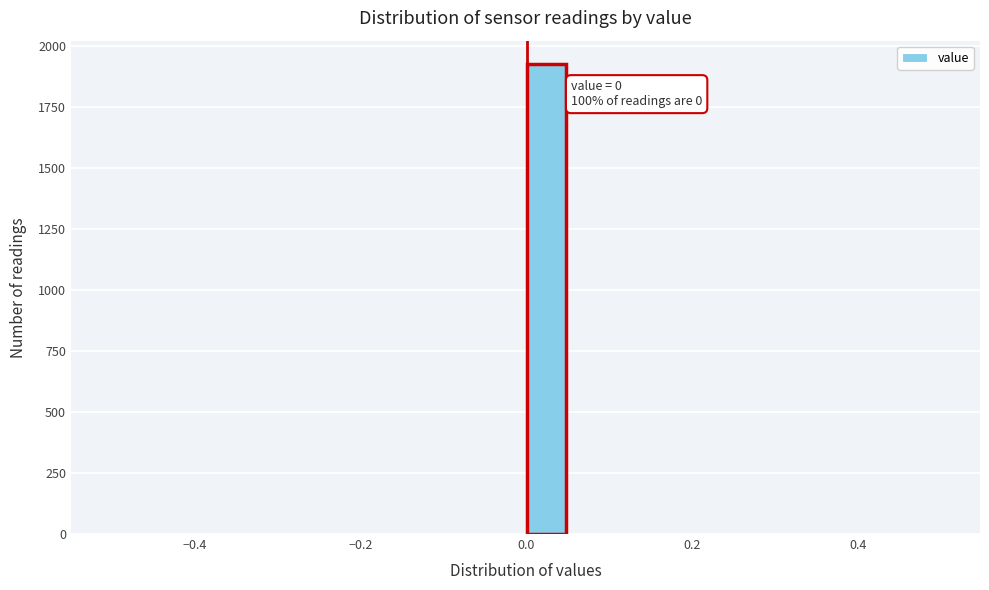

Around what value on the x-axis is the tallest bar? Give the approximate position of its centre, as read against the axis.

0.02